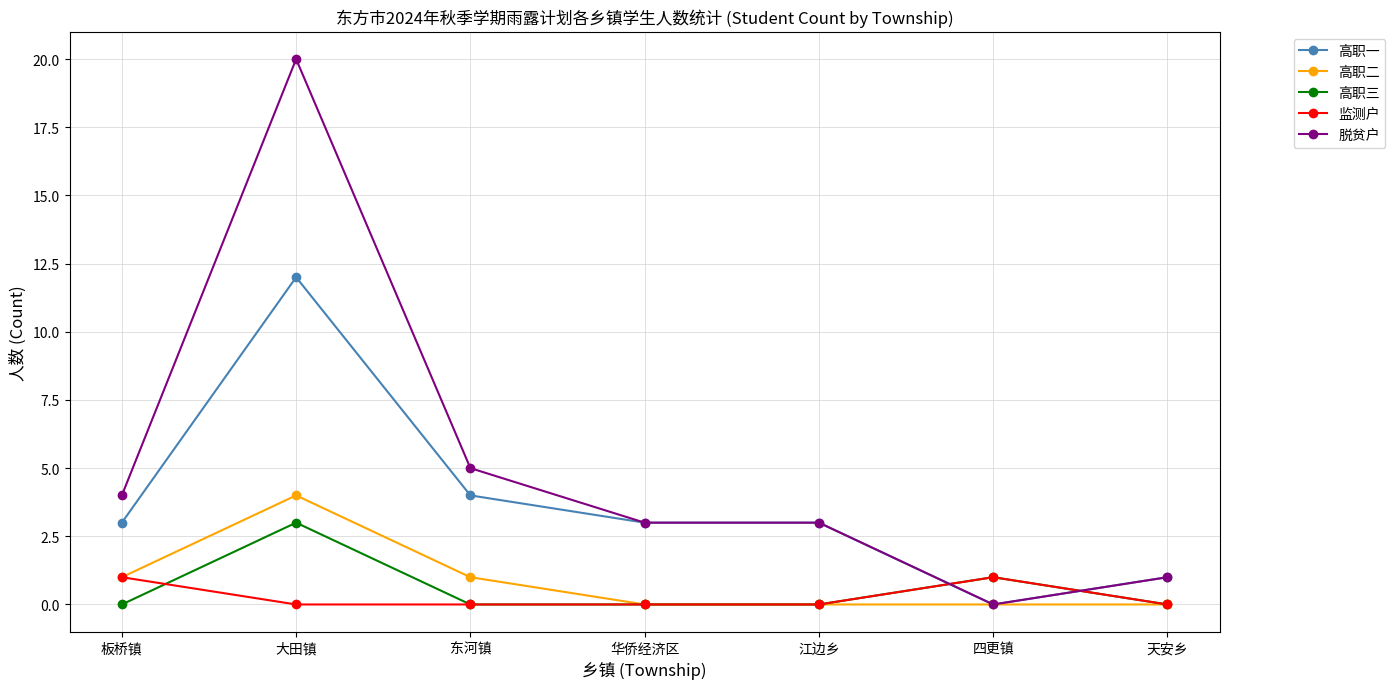

Count the number of data series in this chart.

5